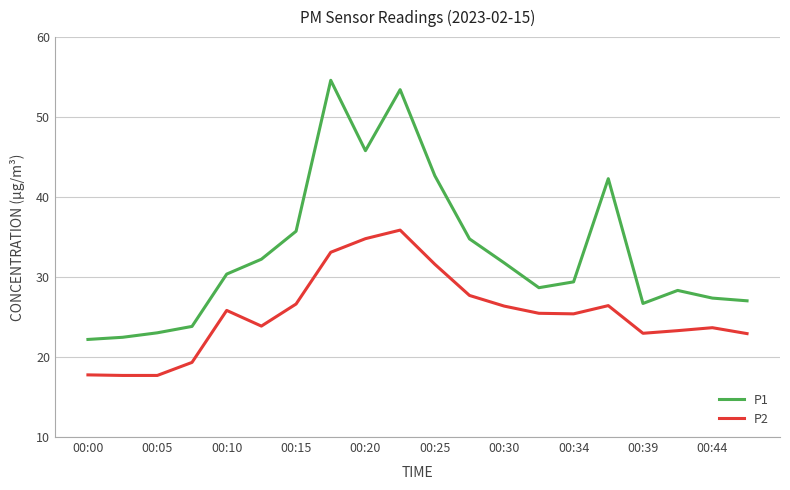

True or false: P2 and P1 cross at least once.

False